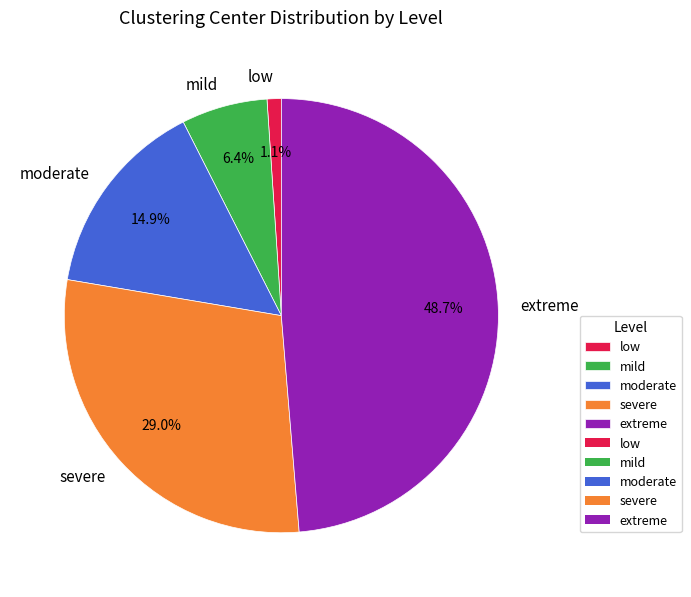

Is there any slice that represents more than half of the pie?

No